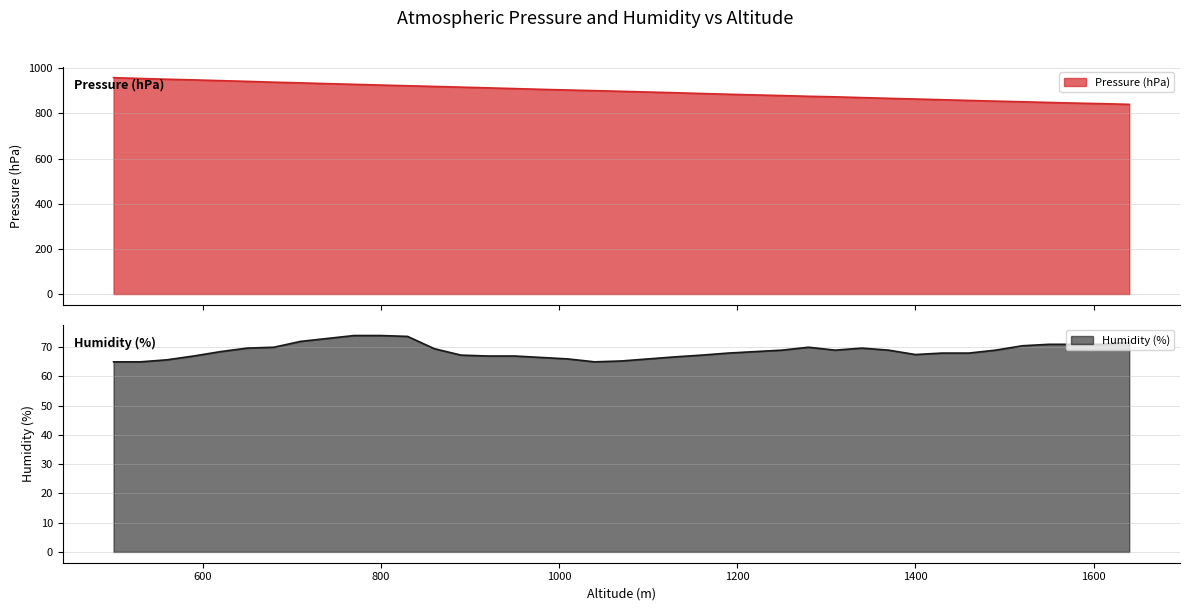

How many lines are shown in the chart?

2